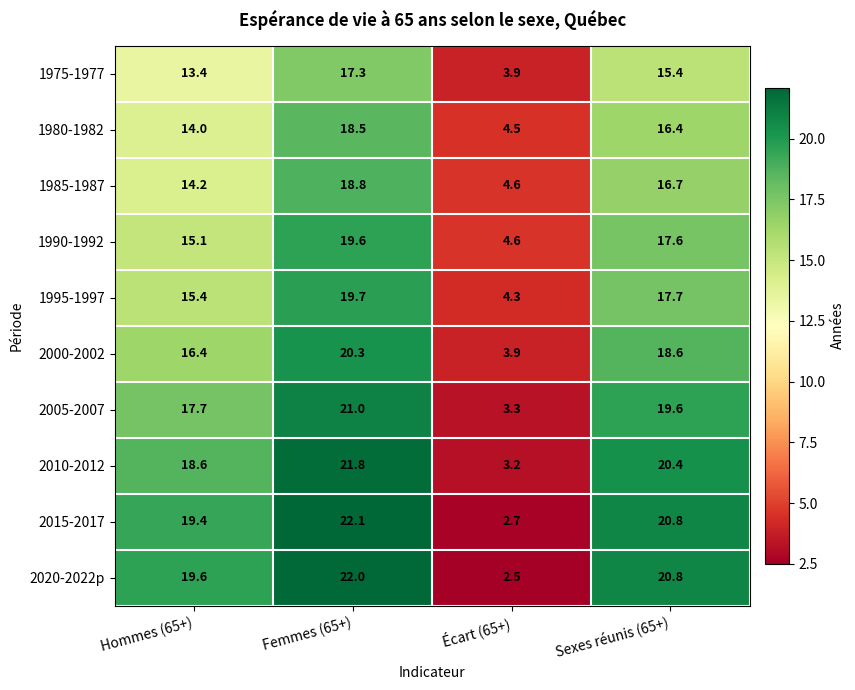

List the series in order of their peak value, lowest first.

1975-1977, 1980-1982, 1985-1987, 1990-1992, 1995-1997, 2000-2002, 2005-2007, 2010-2012, 2020-2022p, 2015-2017